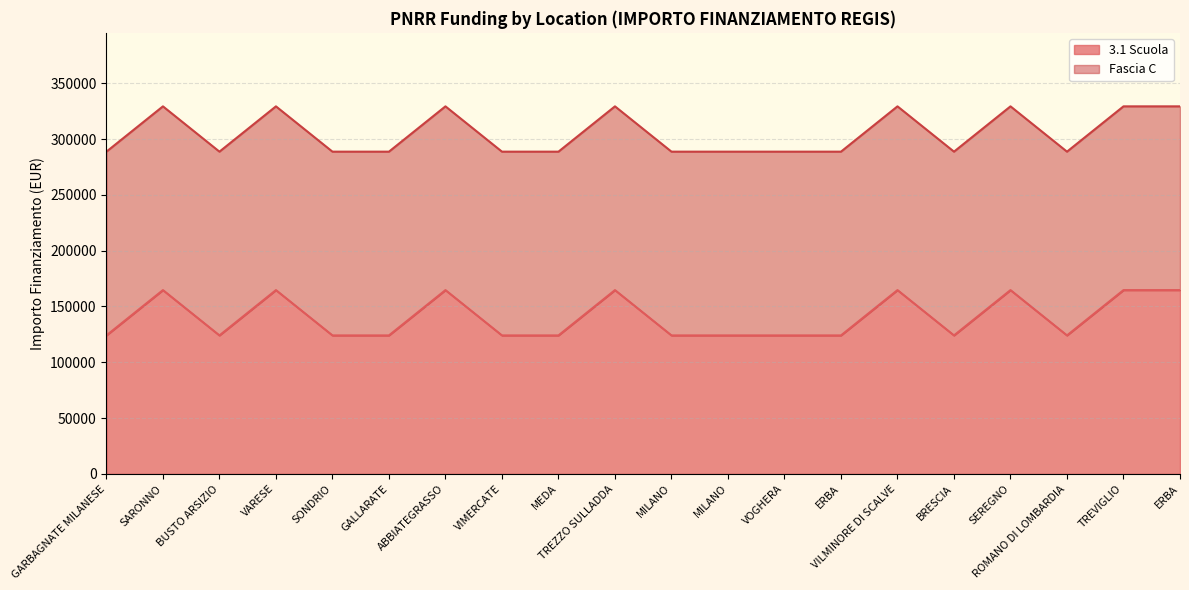

Reading left to right, what are all the values shown in this chart?

GARBAGNATE MILANESE=124044.6	SARONNO=164644.2	BUSTO ARSIZIO=124044.6	VARESE=164644.2	SONDRIO=124044.6	GALLARATE=124044.6	ABBIATEGRASSO=164644.2	VIMERCATE=124044.6	MEDA=124044.6	TREZZO SULLADDA=164644.2	MILANO=124044.6	MILANO=124044.6	VOGHERA=124044.6	ERBA=124044.6	VILMINORE DI SCALVE=164644.2	BRESCIA=124044.6	SEREGNO=164644.2	ROMANO DI LOMBARDIA=124044.6	TREVIGLIO=164644.2	ERBA=164644.2